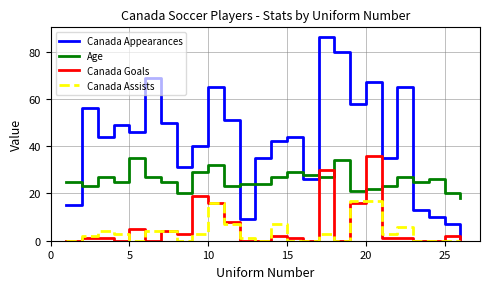

What is the average value of the Age series?

26